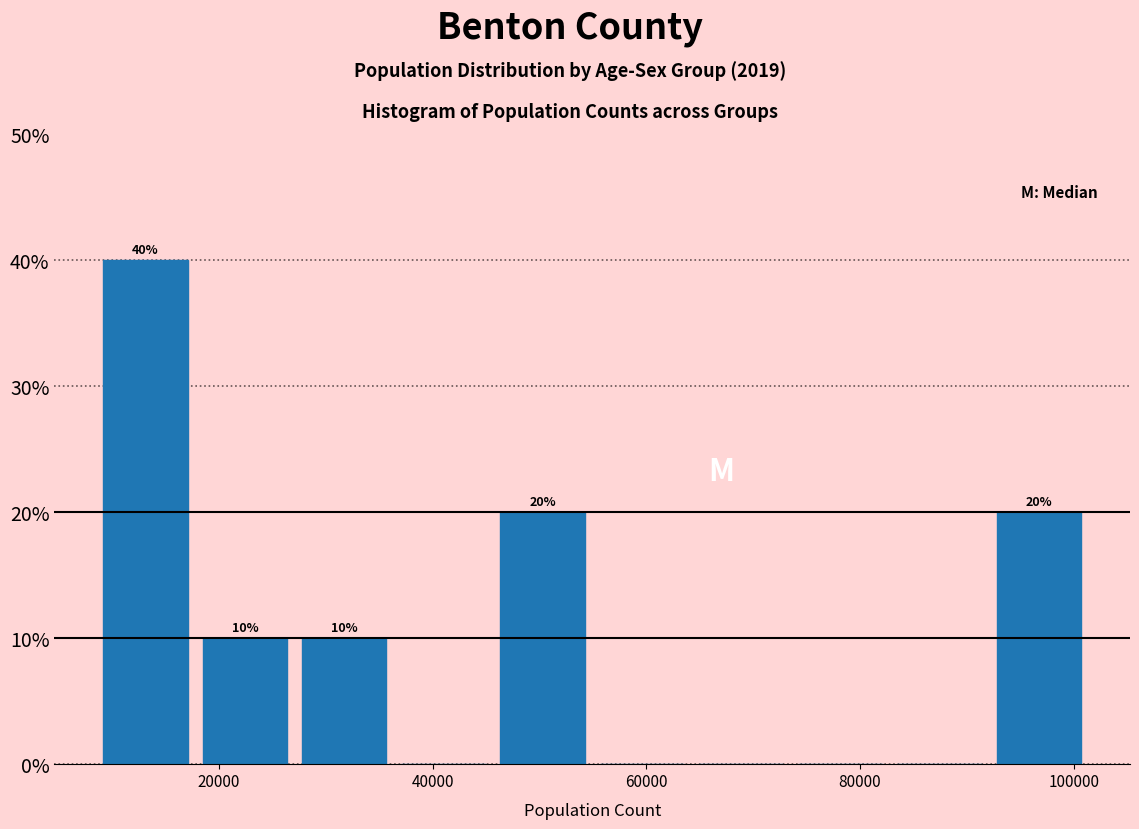

Over which range of the x-axis is the bar tallest?

8000 to 18000